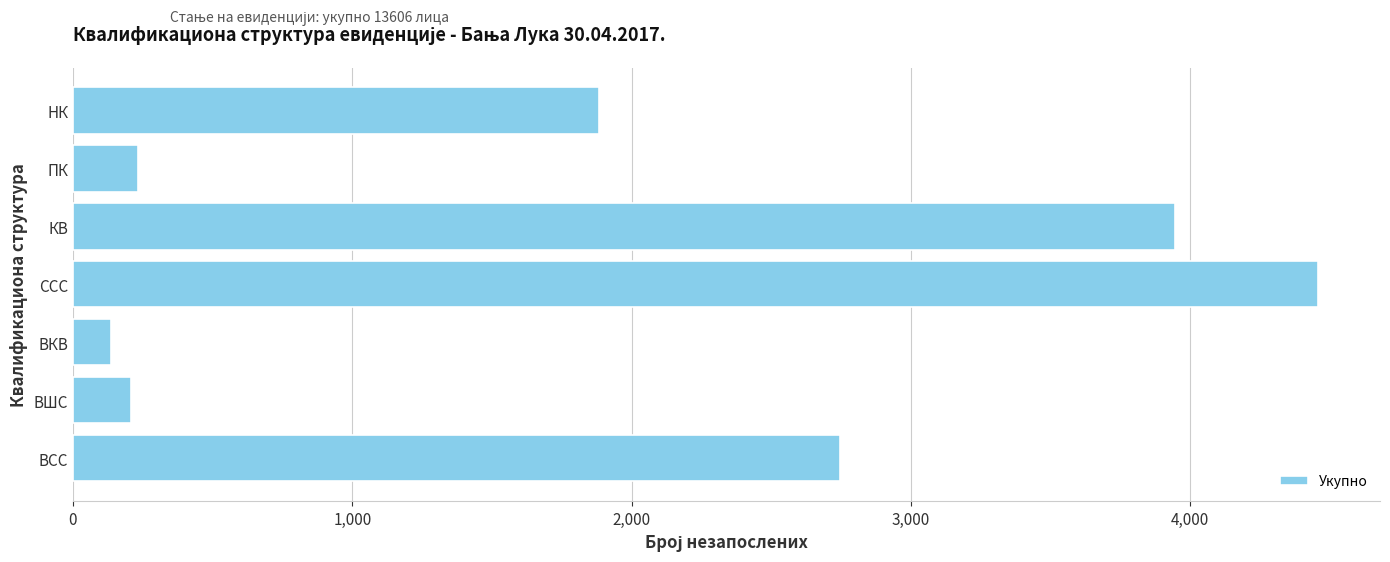

What is the label of the 3rd bar from the top?

КВ